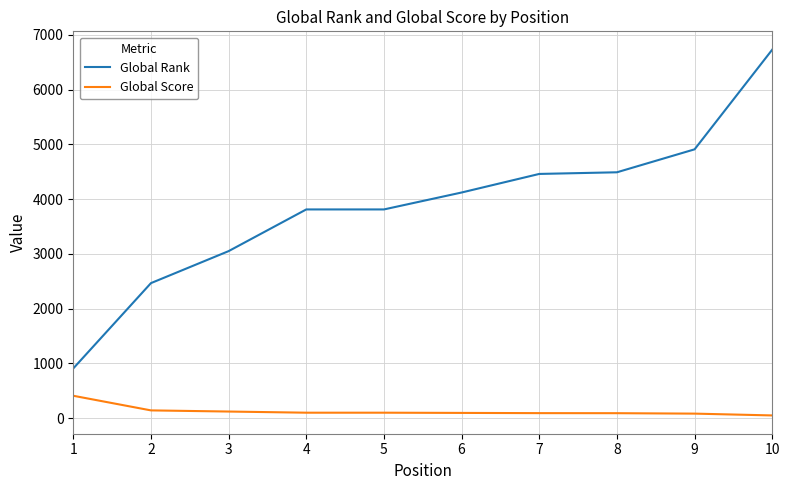

Is the value of Global Score at 5 greater than the value of Global Rank at 1?

No